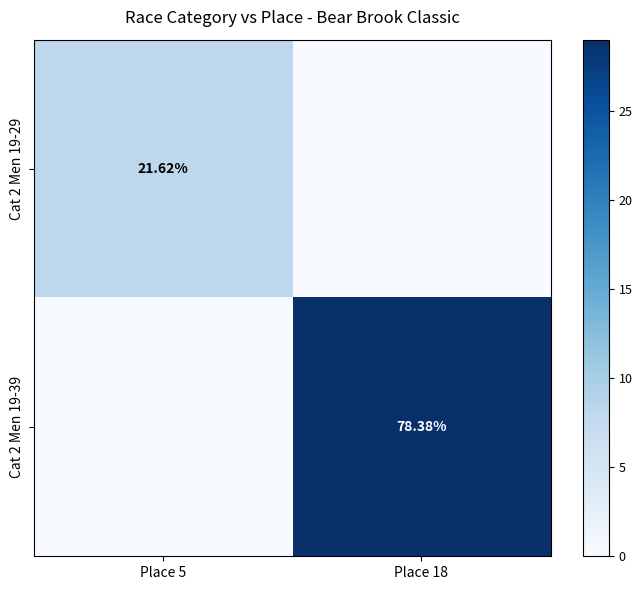

Which series has the largest range (max minus min)?

Cat 2 Men 19-39